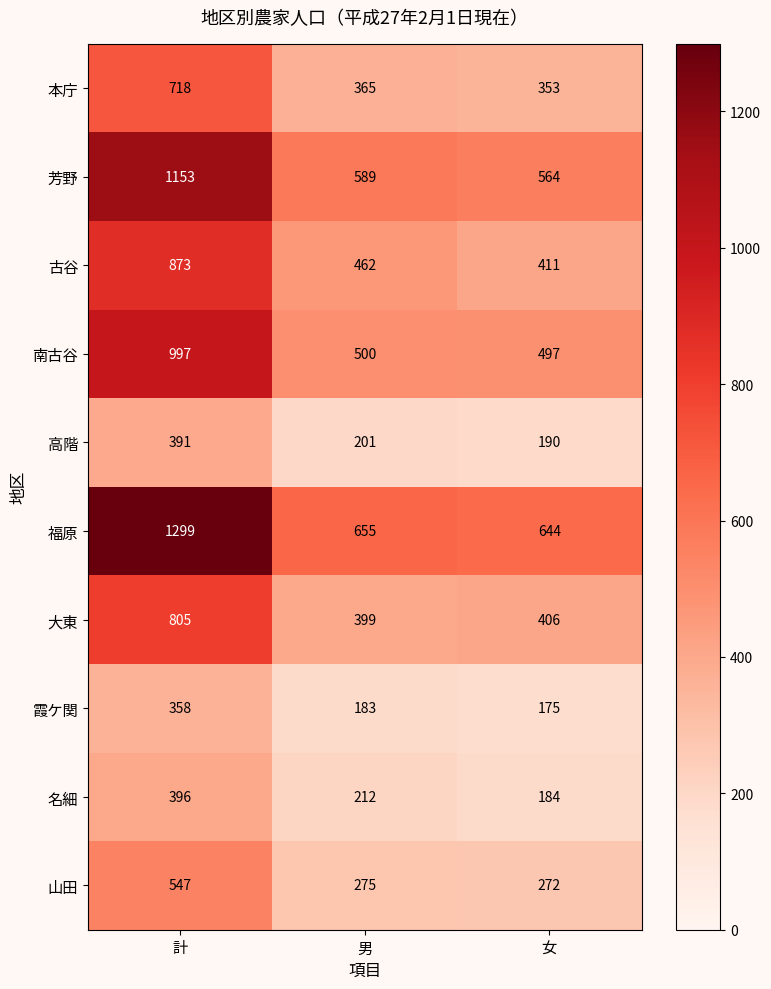

At which category is the sum across all series the highest?

計